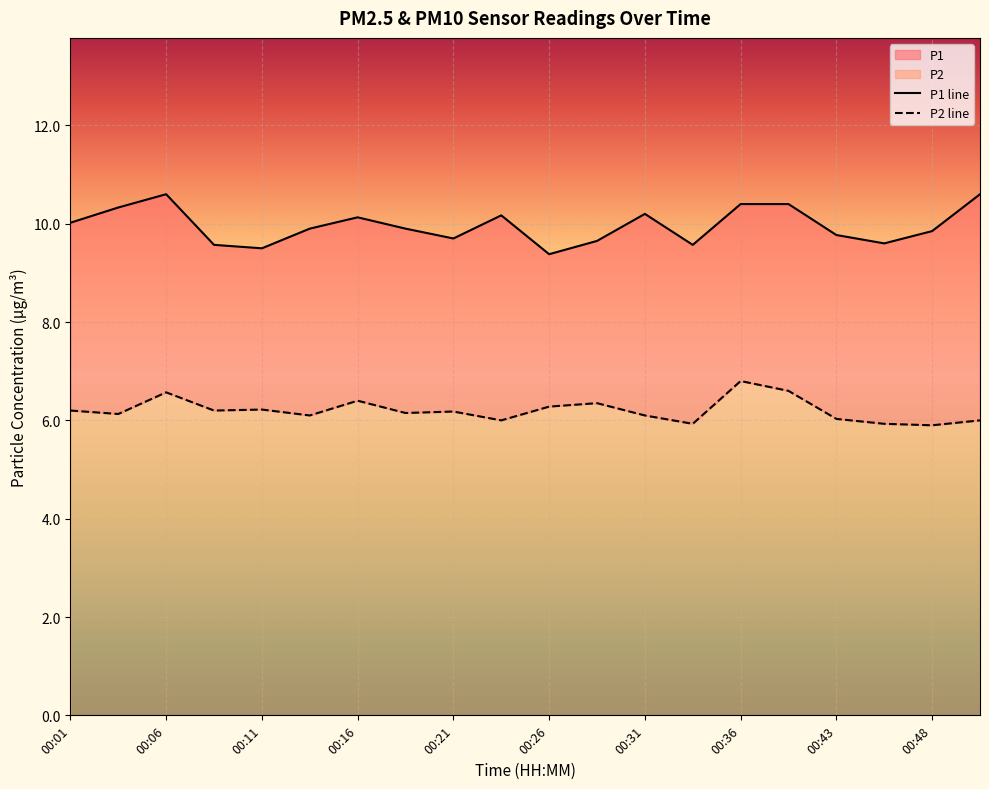

True or false: P1 and P2 cross at least once.

False